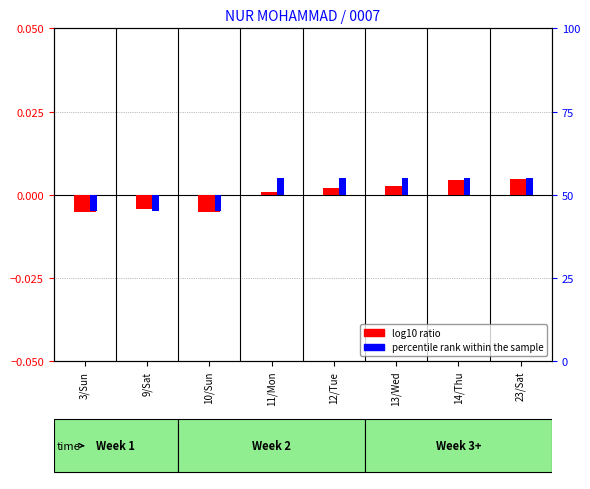

At which category is the sum across all series the highest?

23/Sat